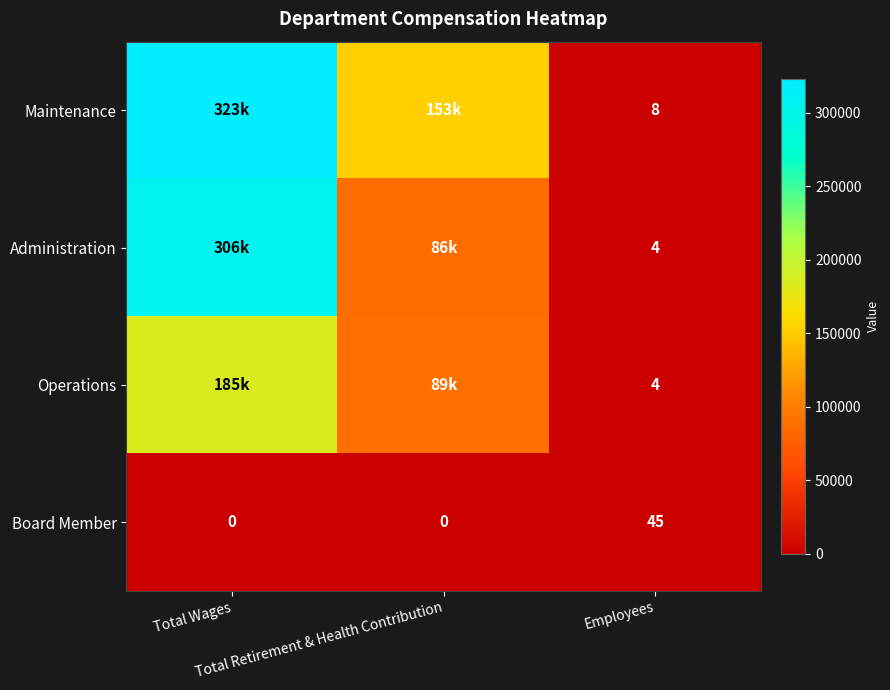

What is the sum of all Board Member values?

45